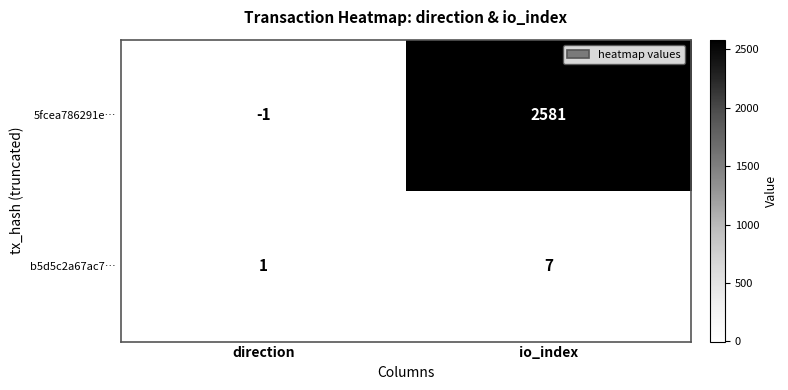

True or false: 5fcea786291e… has a value of 2581 at io_index.

True